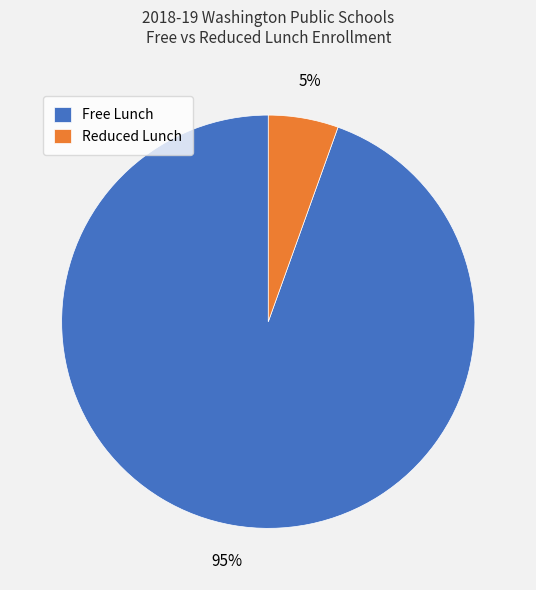

Which slice is the largest?

Free Lunch